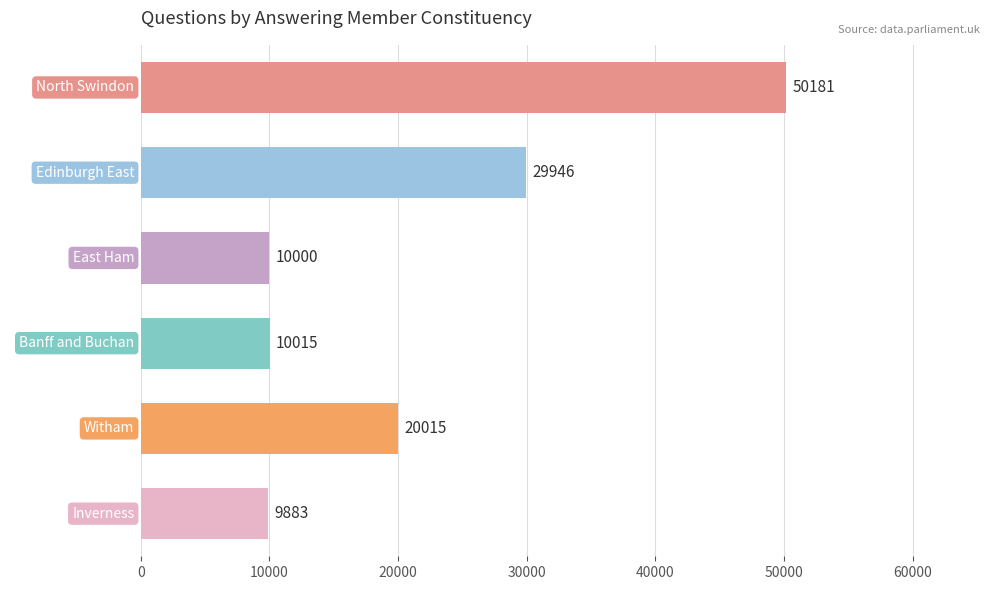

Which category has the lowest value across all series?

Inverness